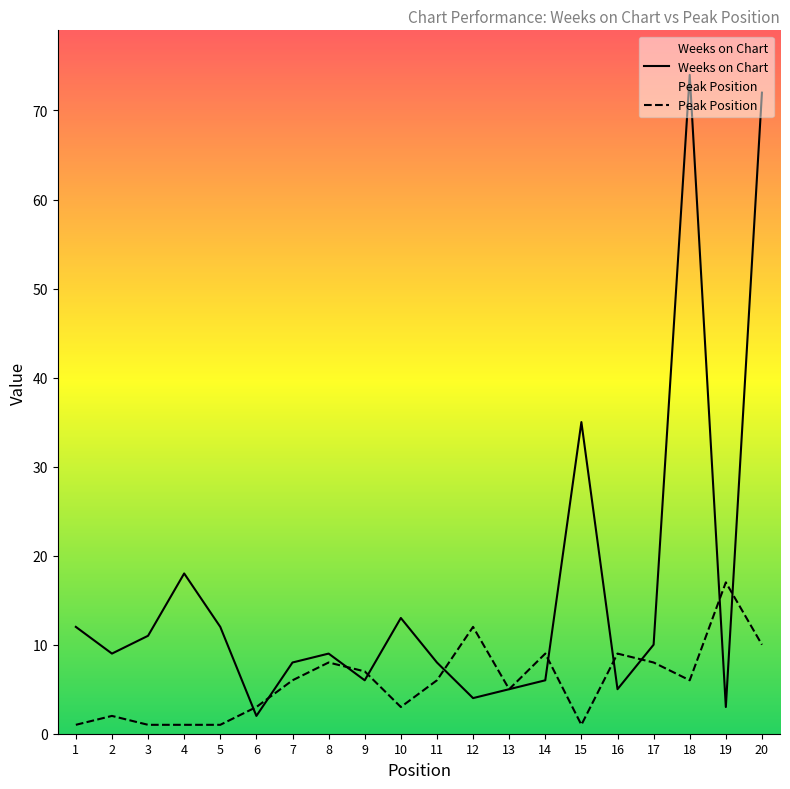

How many lines are shown in the chart?

2